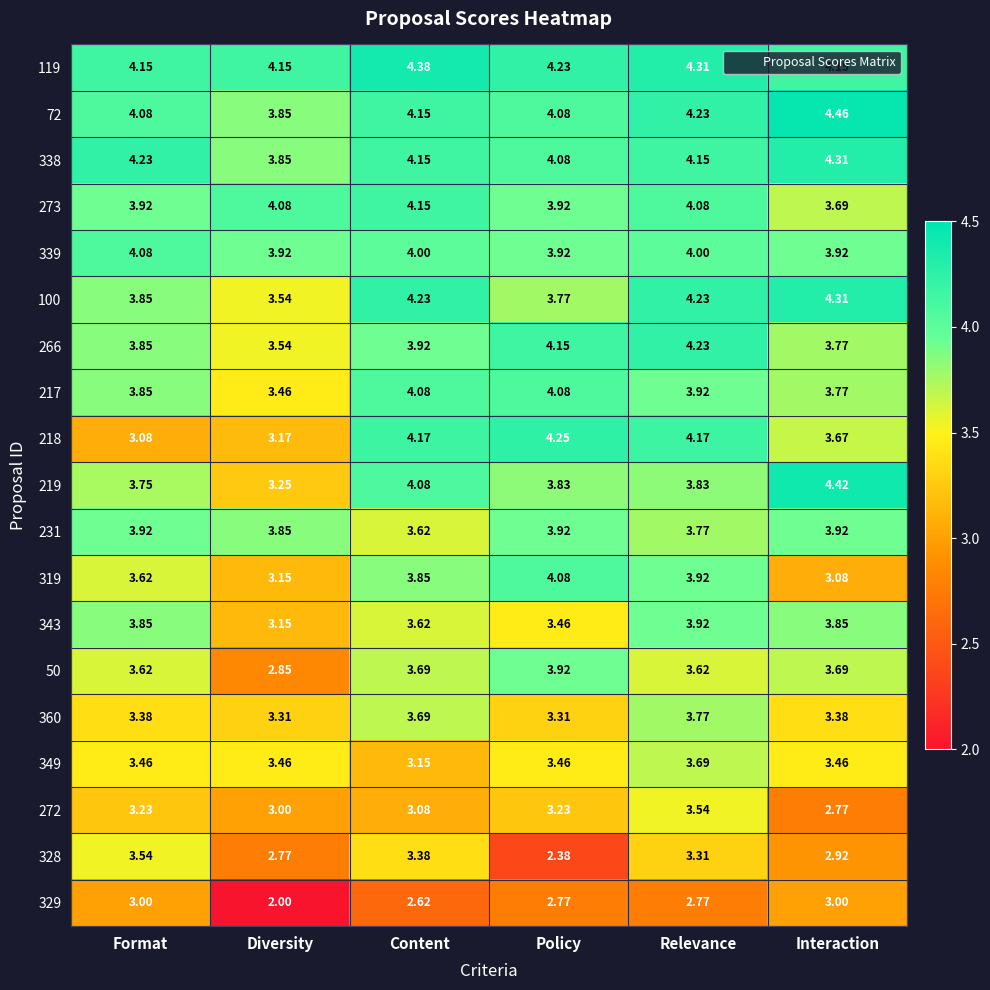

Count the number of data series in this chart.

19